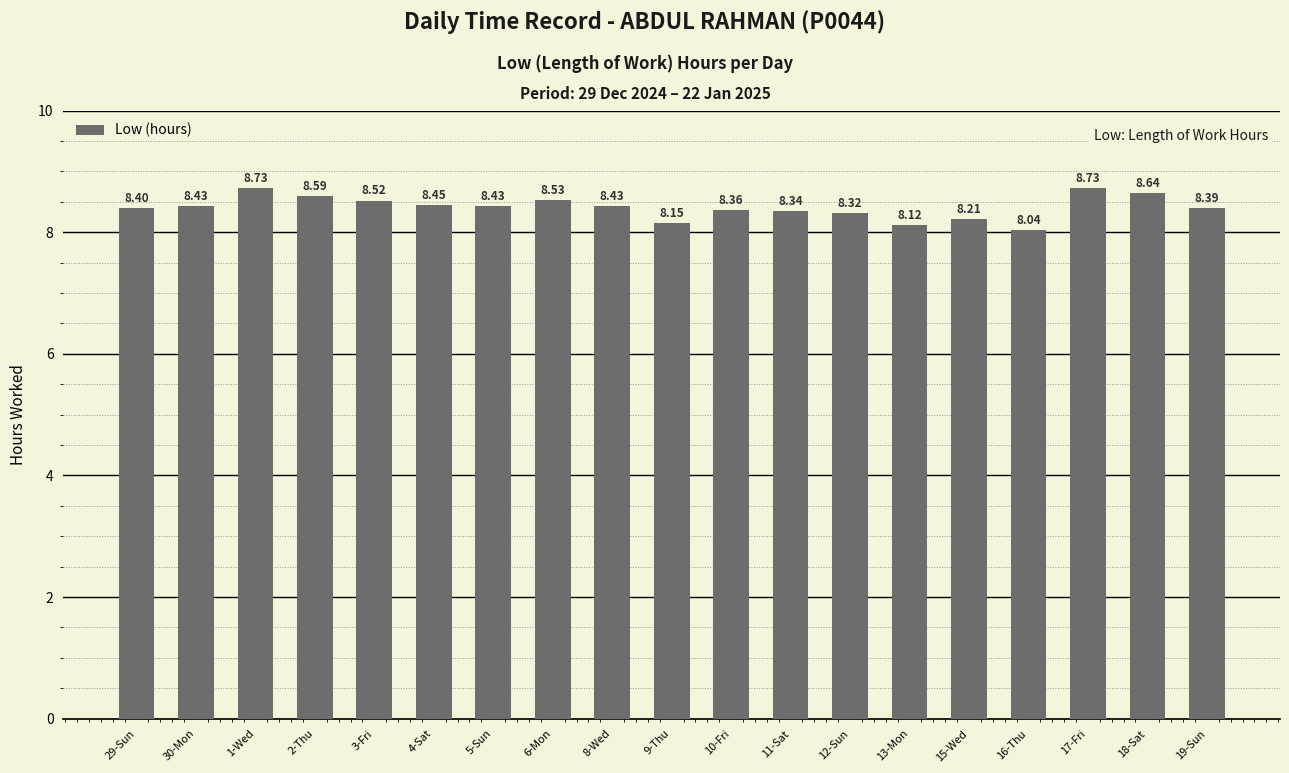

Which has a higher value, 3-Fri or 16-Thu?

3-Fri